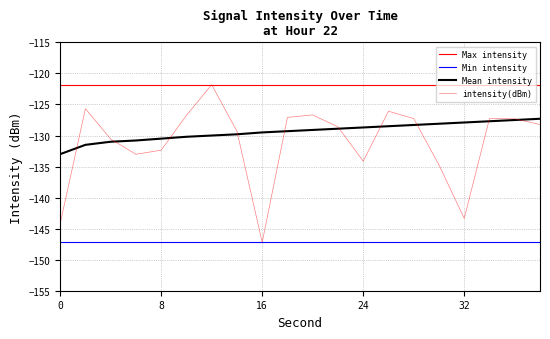

Is this an area chart (filled region under the line)?

No